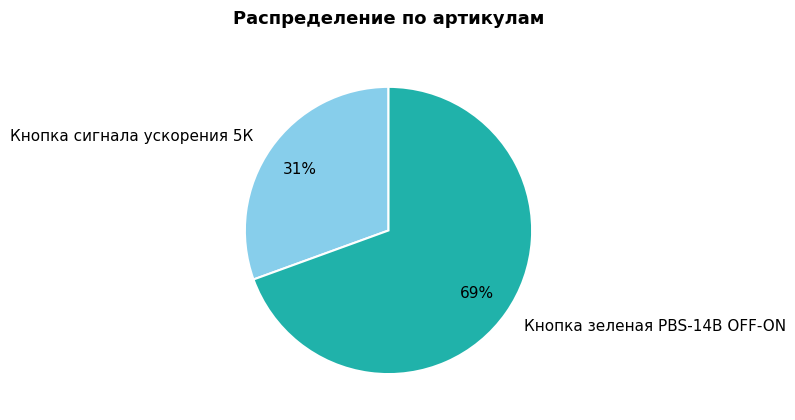

Do Кнопка сигнала ускорения 5К and Кнопка зеленая PBS-14B OFF-ON together represent more than half of the pie?

Yes